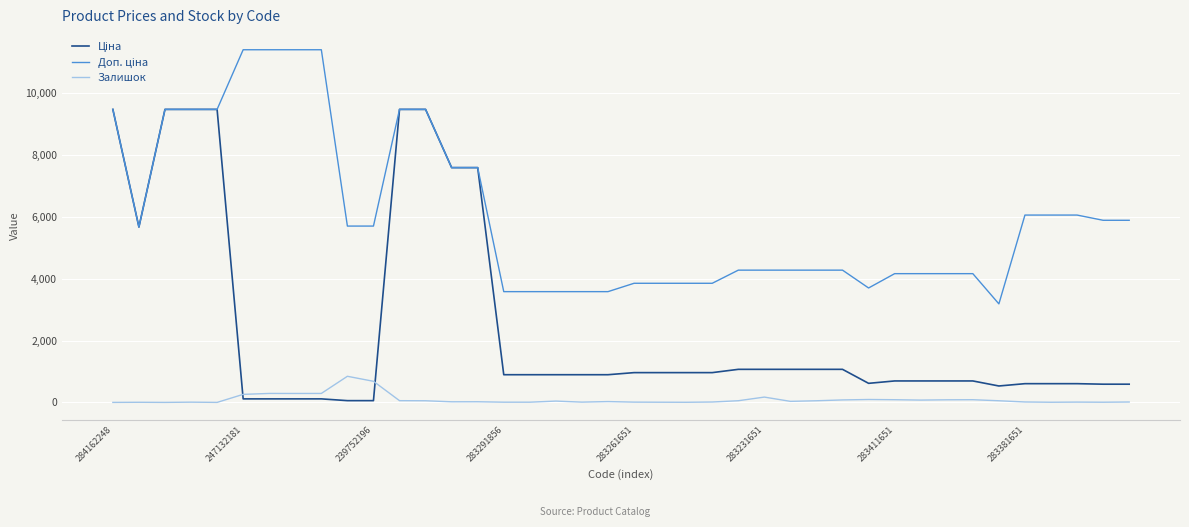

What is the maximum value for Залишок?

845.0